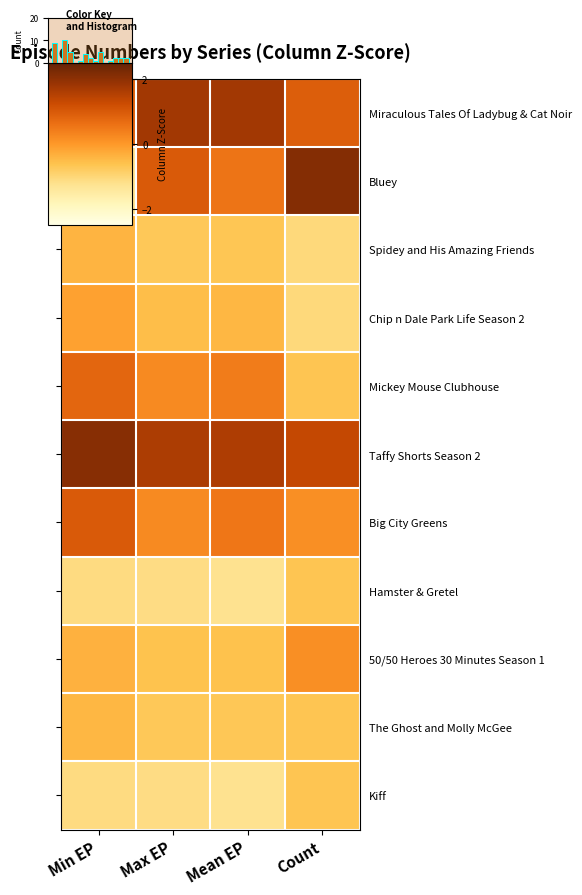

Is it true that Bluey equals 1.5 at Max EP?

False